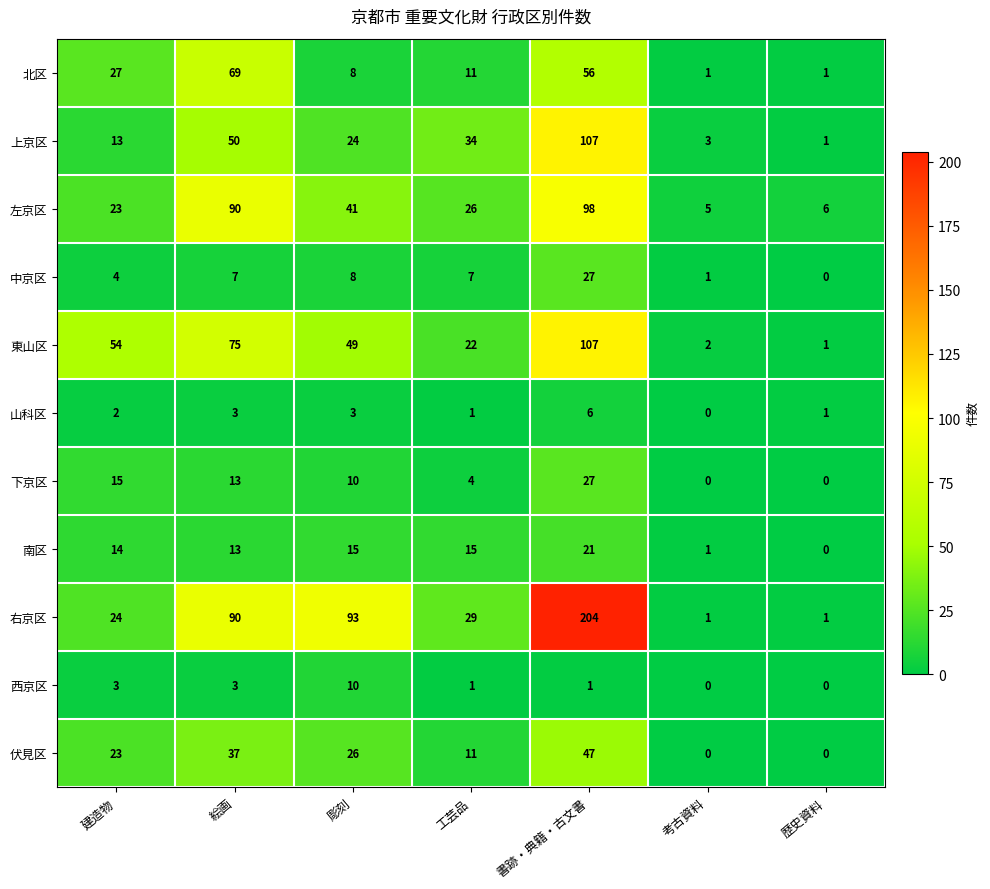

What is the difference between the maximum and minimum values in the 右京区 series?

203